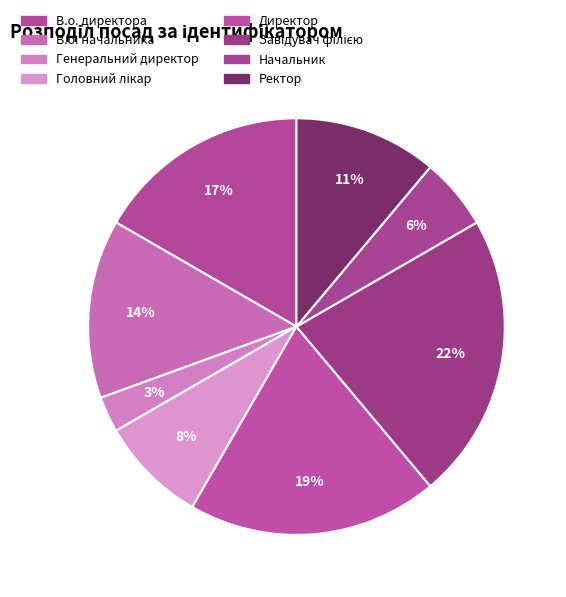

Do Начальник and Директор together represent more than half of the pie?

No